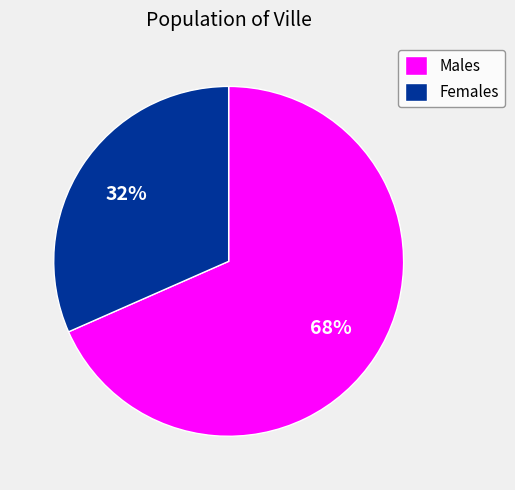

To the nearest percent, what portion does Females represent?

32%